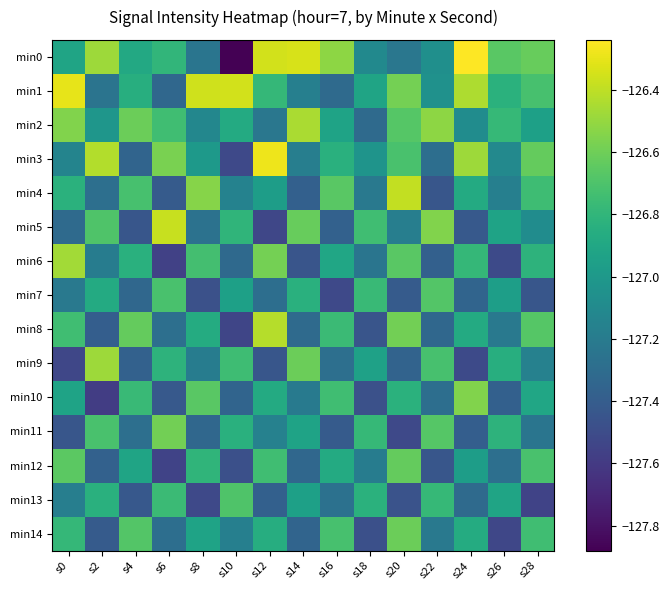

What is the spread (max minus min) of values at s8?

1.2